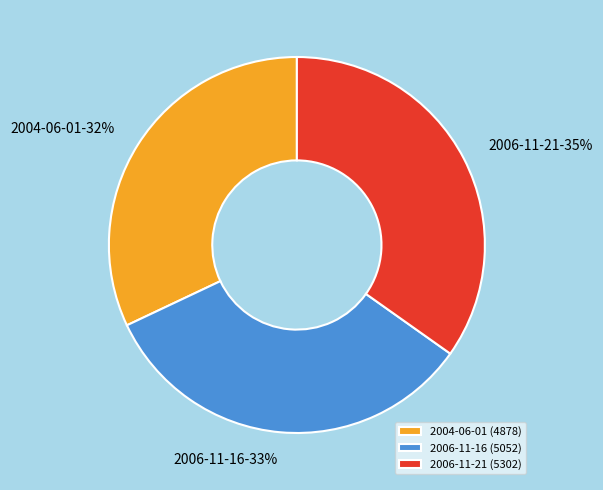

Which category has the smallest portion of the pie?

2004-06-01